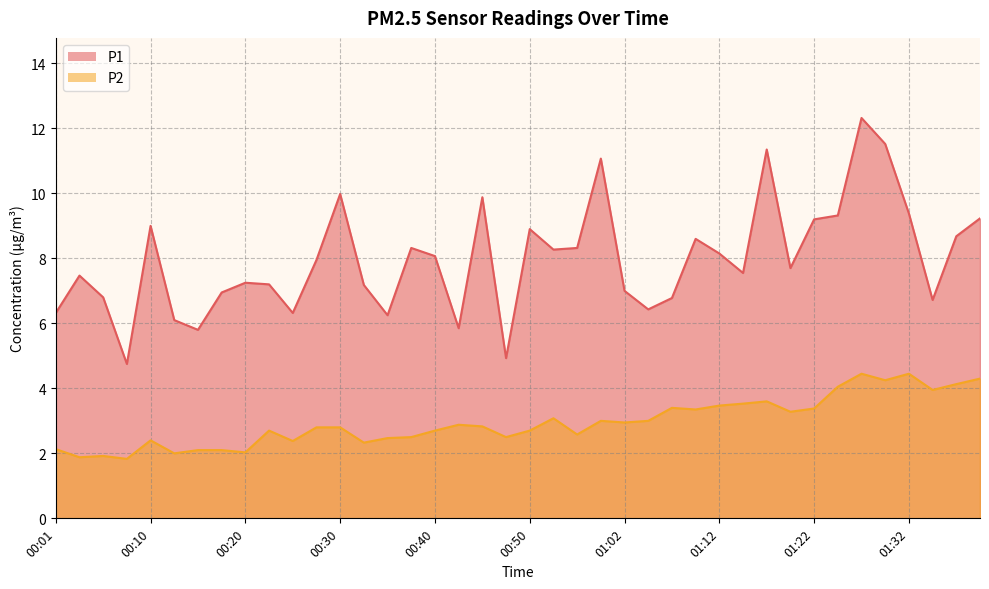

True or false: P2 and P1 intersect in this chart.

False